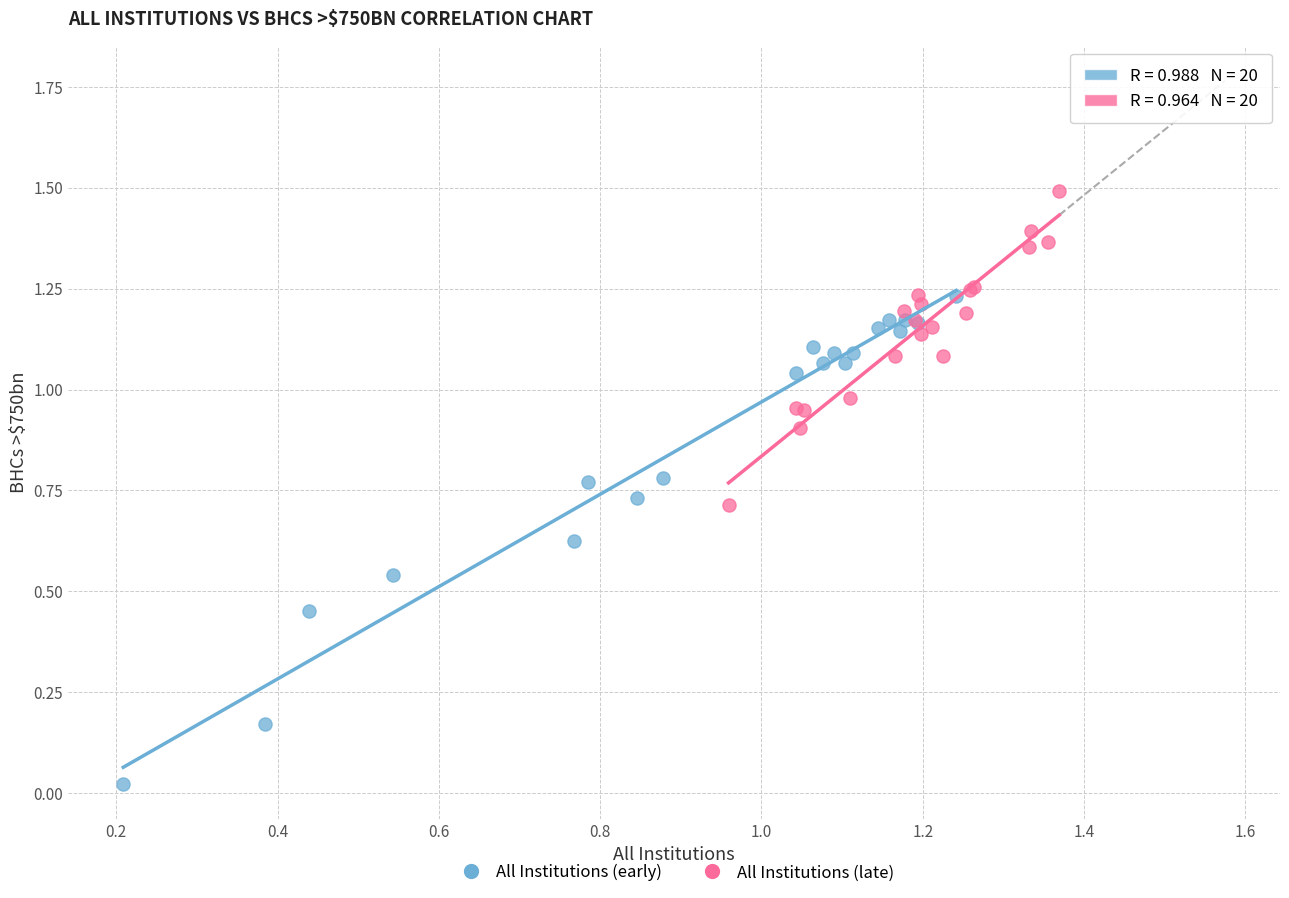

Which series contains the highest Y value?

All Institutions (late)